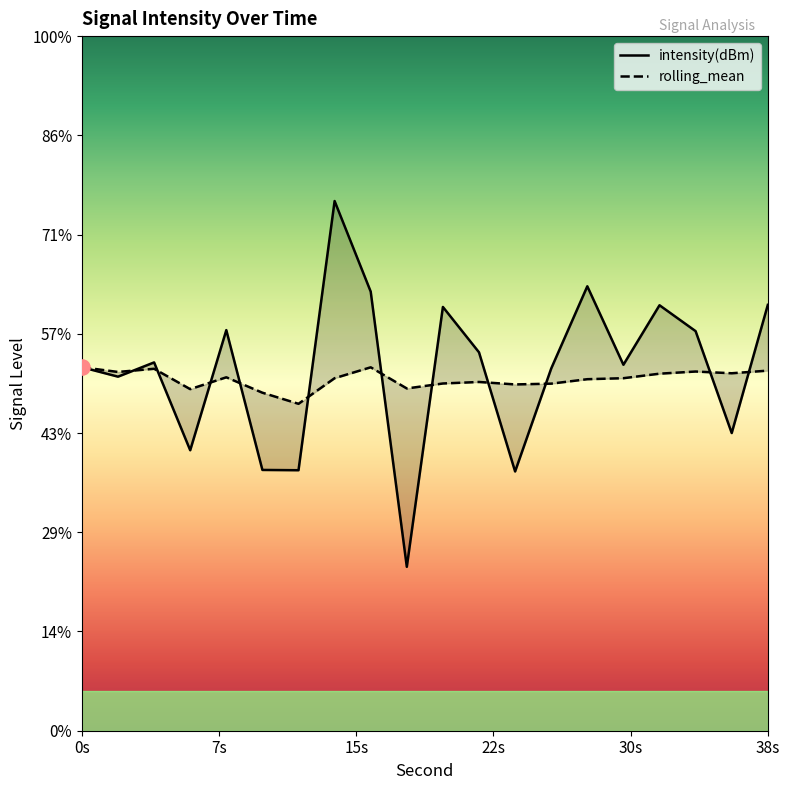

What is the total value across all series at 30?

-243.8